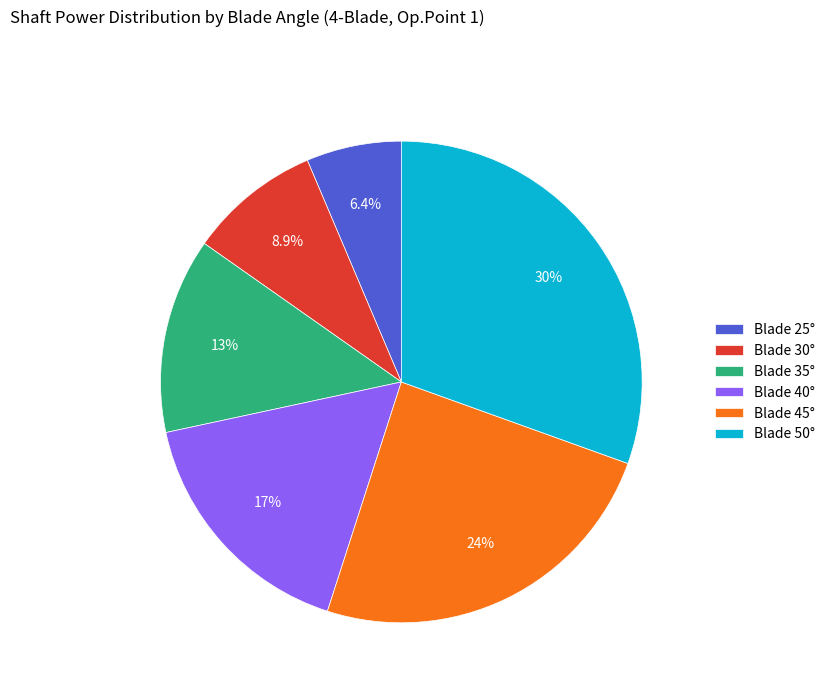

To the nearest percent, what is the difference between the largest and smallest slice percentages?

24%